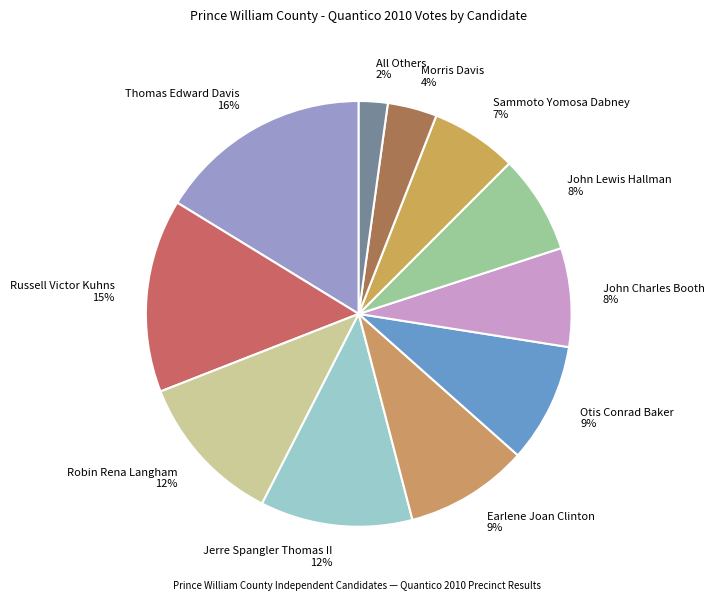

True or false: All Others accounts for 2% of the total.

True